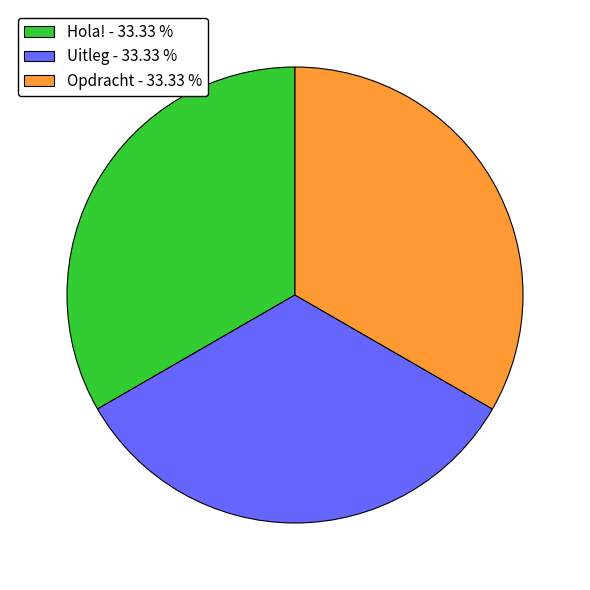

What is the ratio of the value at Opdracht - 33.33 % to the value at Uitleg - 33.33 %?

1.0